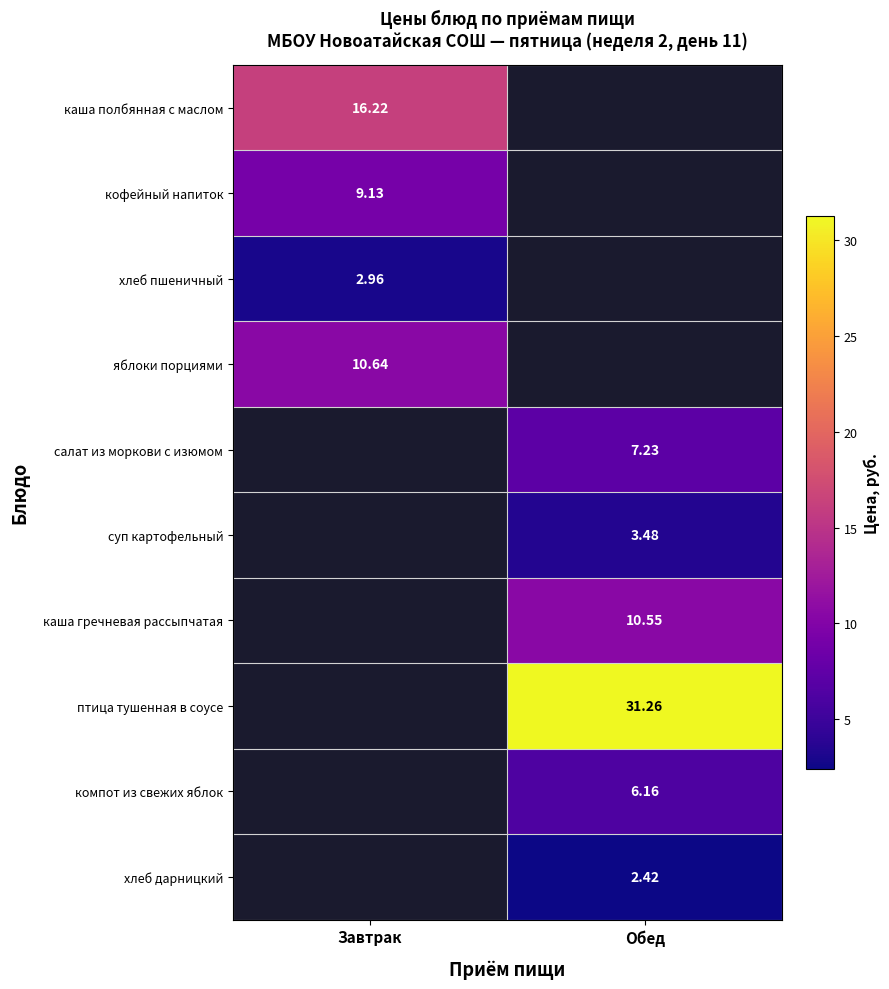

Is the value of компот из свежих яблок at Обед greater than the value of суп картофельный at Обед?

Yes